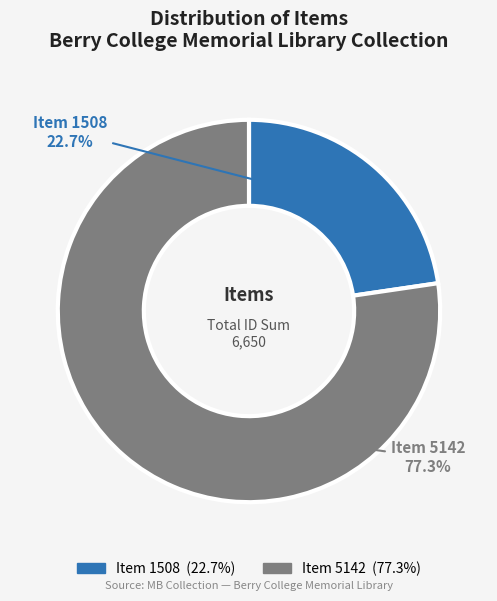

Does any single category account for the majority?

Yes